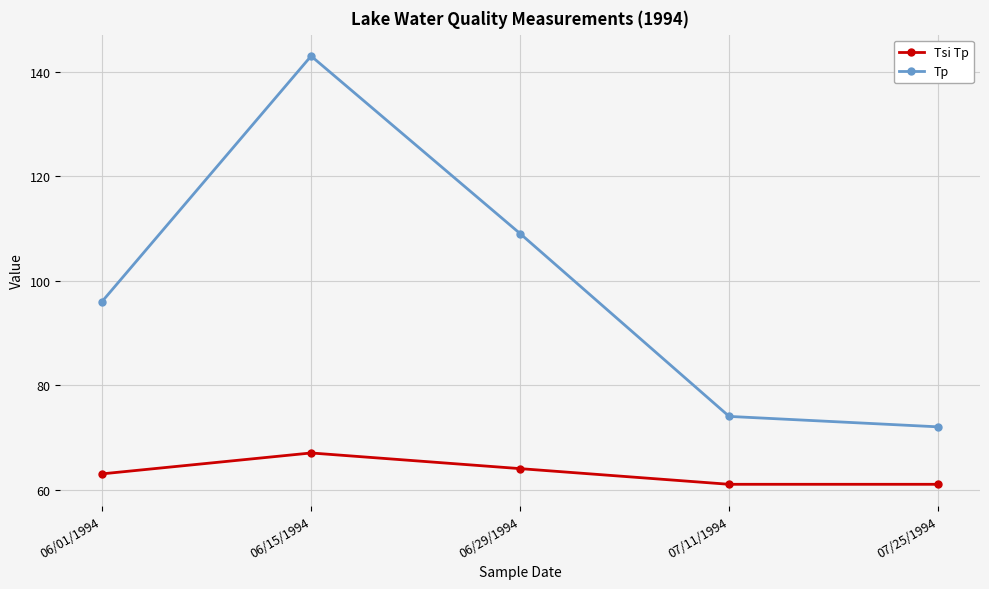

How many lines are shown in the chart?

2